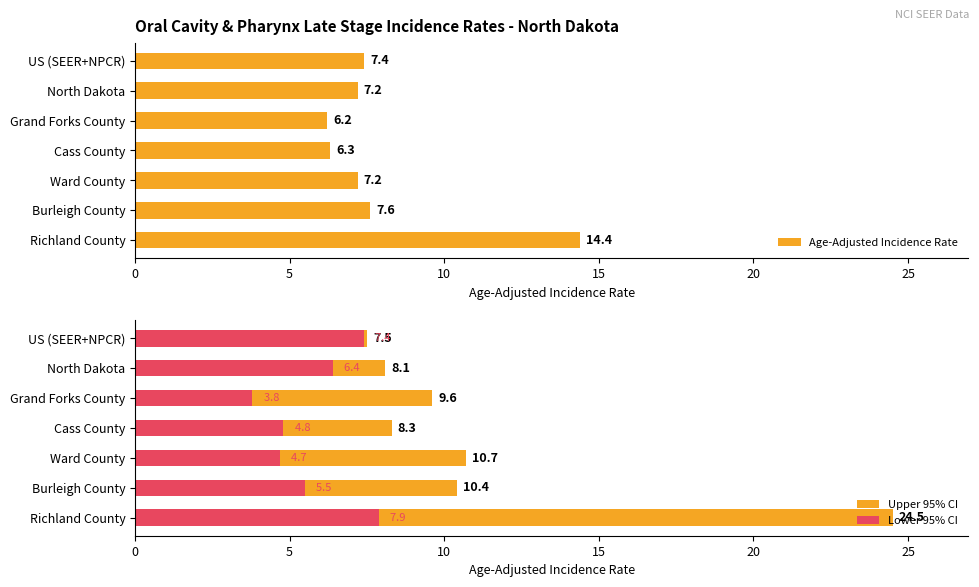

Which series changed the most between Burleigh County and Ward County?

Lower 95% CI